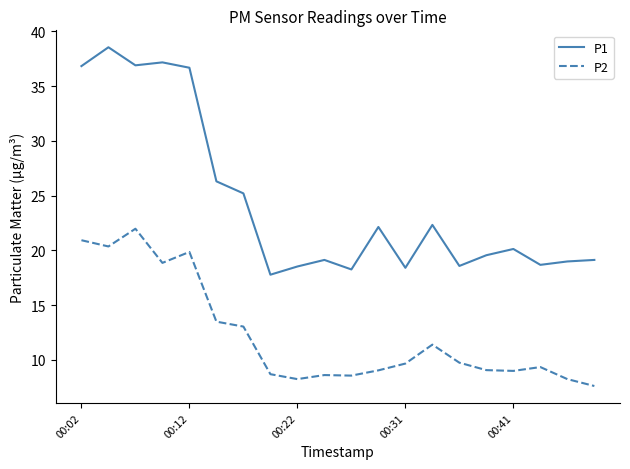

What is the highest value of the P2 series?

22.0